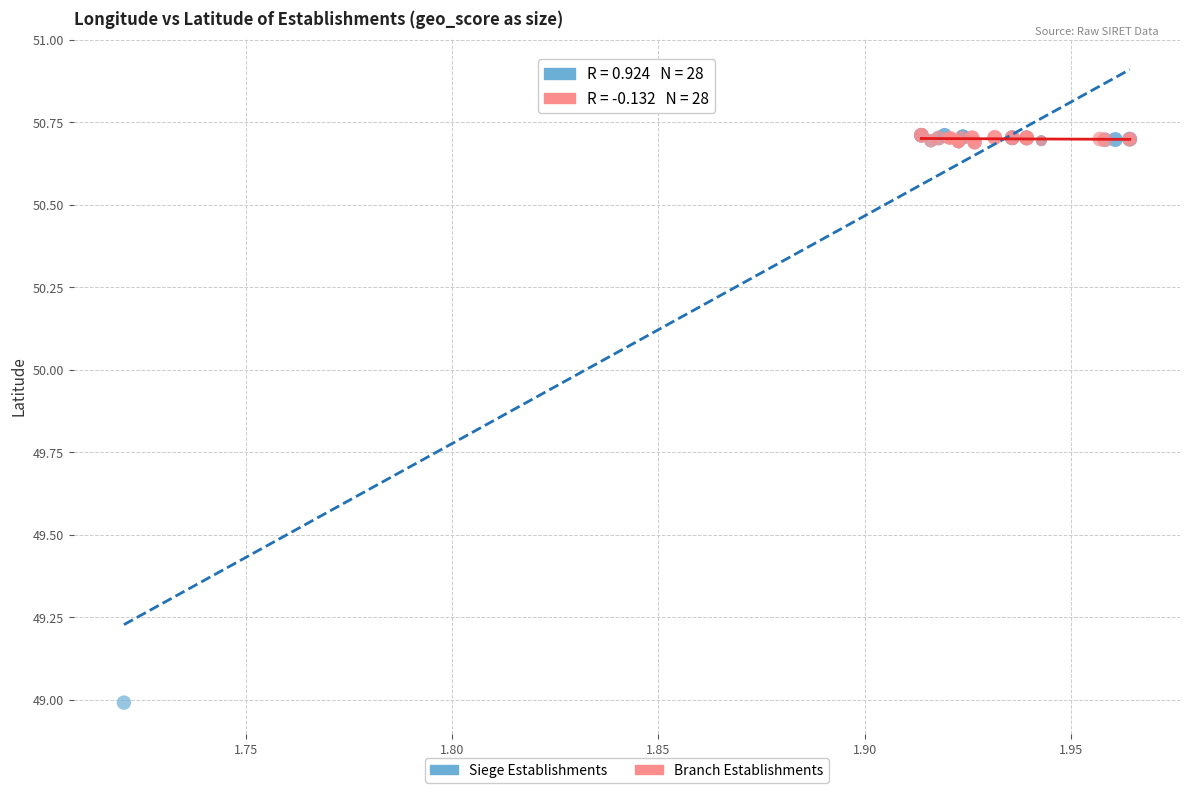

Which series has the widest spread of Y values?

Siege Establishments